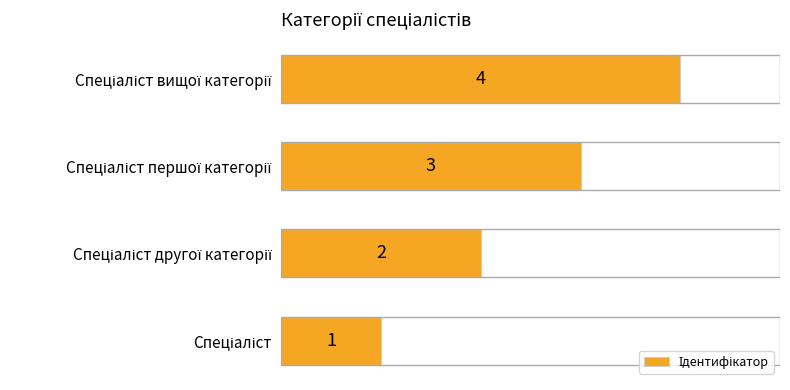

Count the values in the range 2 to 4.

3